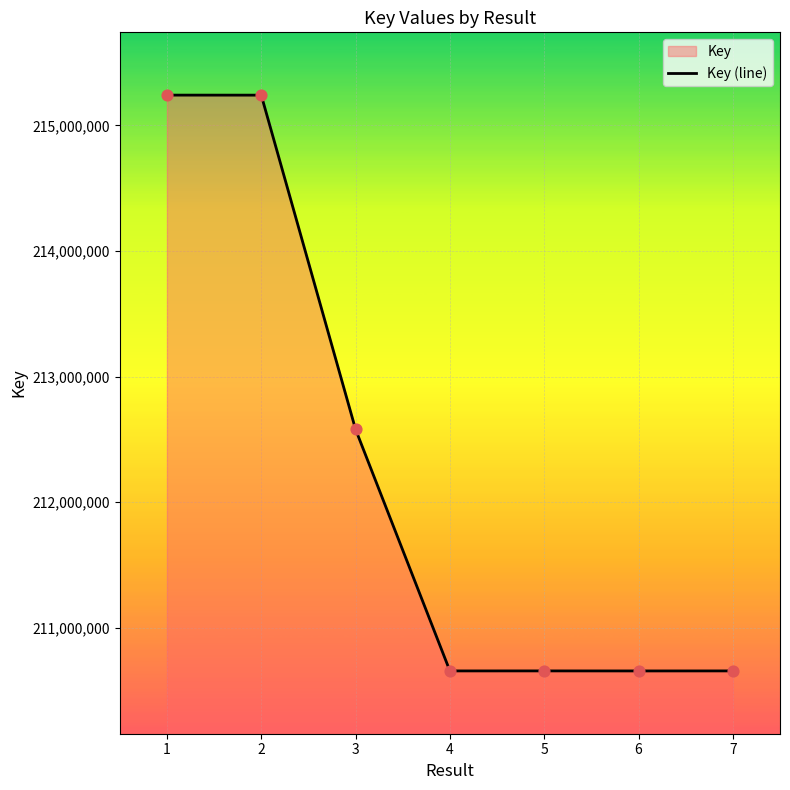

Approximately how many times larger is the value at 1 compared to 4?

1.0